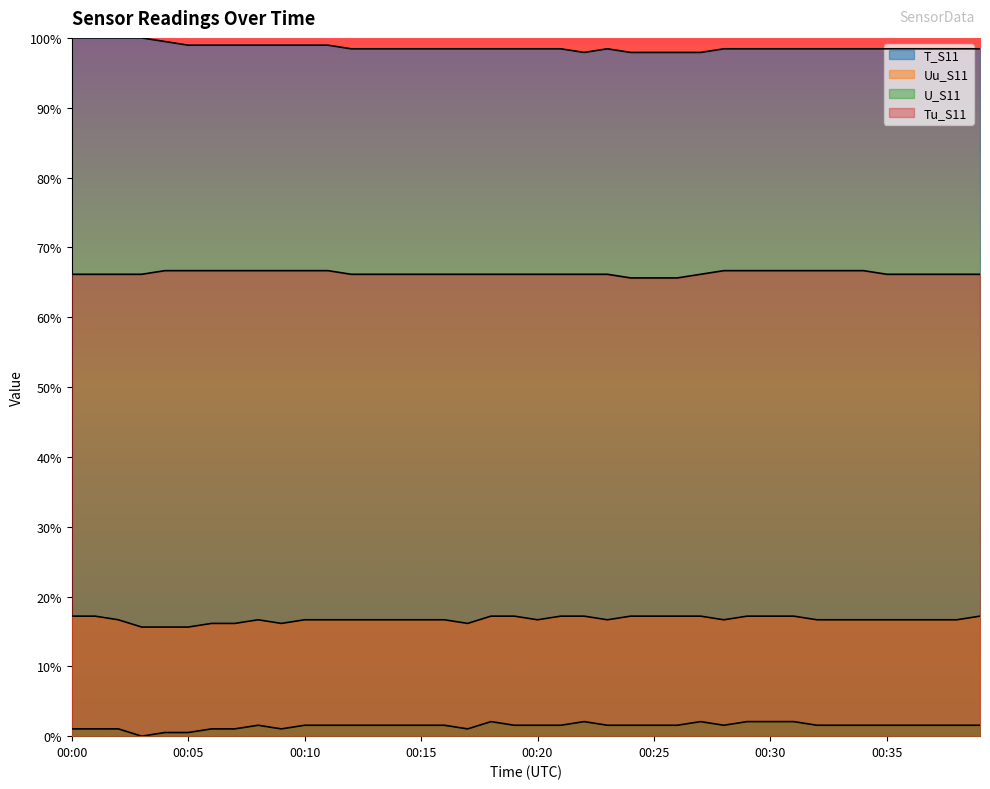

Where is the first local maximum for Uu_S11?

00:08